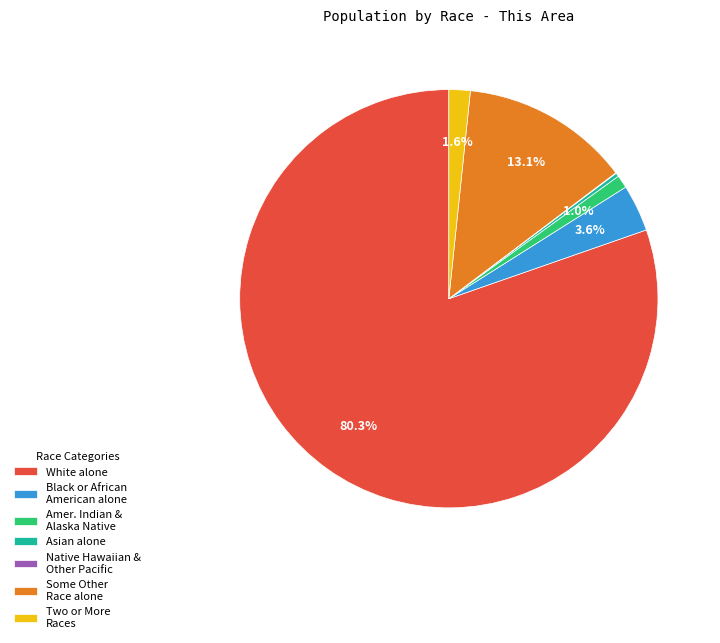

What is the largest slice in the pie chart?

White alone